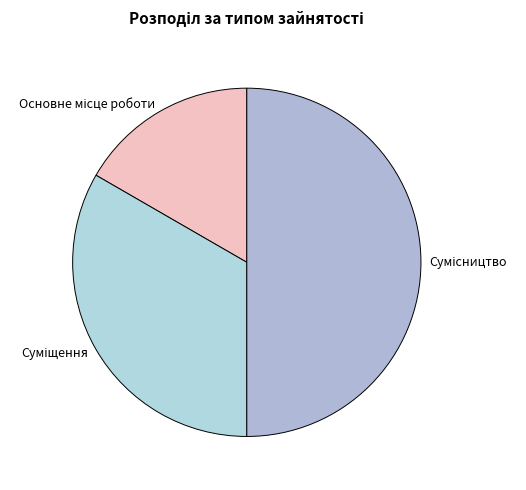

Count the number of slices in the pie.

3